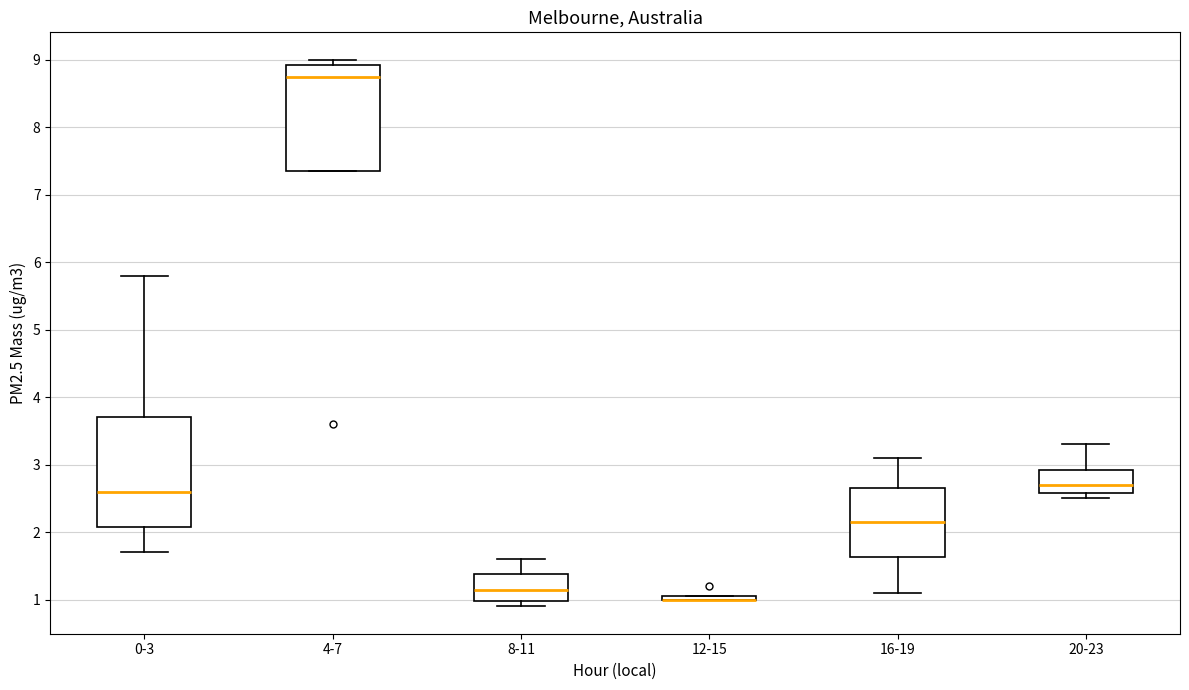

Reading left to right, read every box against the y-axis: the position of its median line, the range the box covers, and the ends of its whiskers. The values are not printed on the chart, so give them approximately, as read against the axis.

0-3: median 2.6, box 2.1 to 3.7, whiskers 1.7 to 5.8
4-7: median 8.8, box 7.4 to 8.9, whiskers 7.4 to 9.0
8-11: median 1.2, box 1.0 to 1.4, whiskers 0.9 to 1.6
12-15: box collapsed to a line at 1.0, whiskers 1.0 to 1.1
16-19: median 2.2, box 1.6 to 2.7, whiskers 1.1 to 3.1
20-23: median 2.7, box 2.6 to 2.9, whiskers 2.5 to 3.3